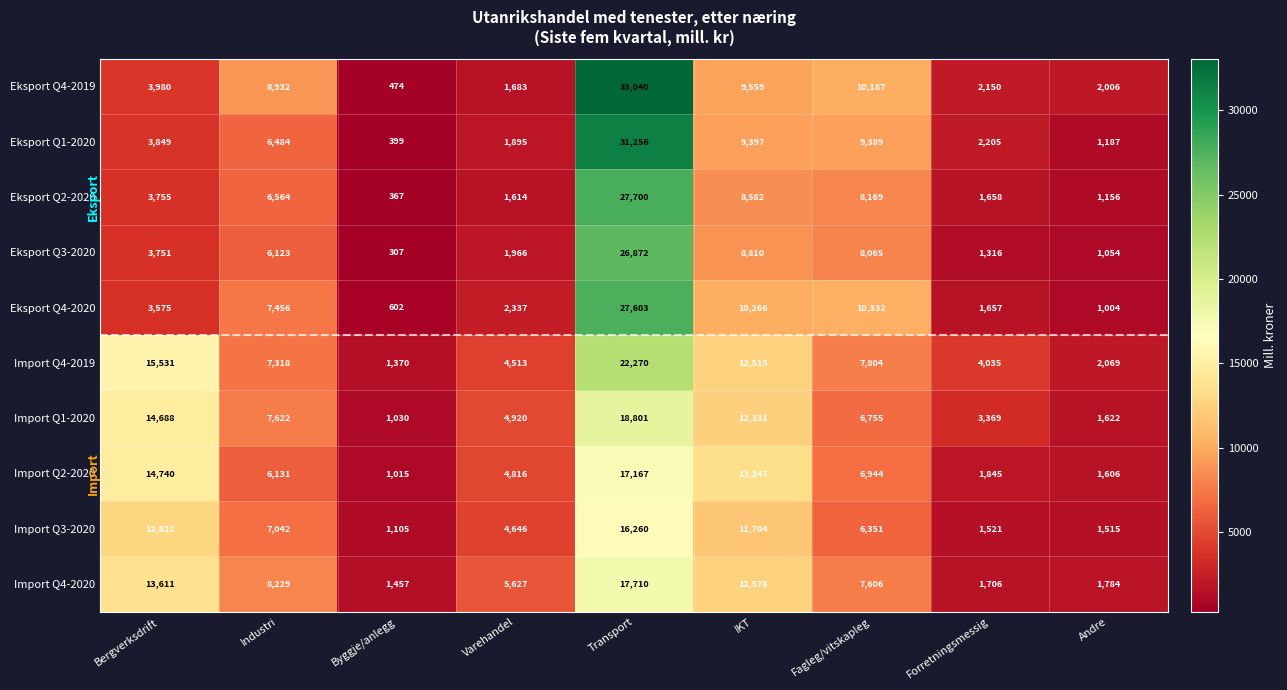

Which series has the widest spread of values?

Eksport Q4-2019